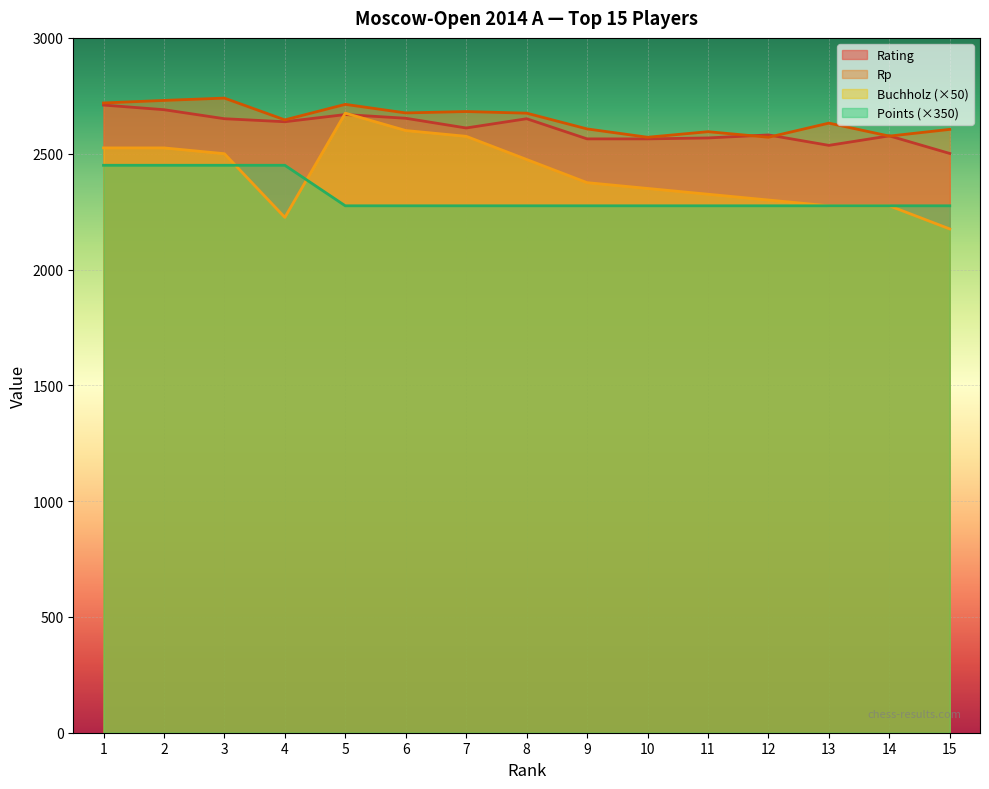

Rank the series by their maximum value, from lowest to highest.

Points (×350), Buchholz (×50), Rating, Rp